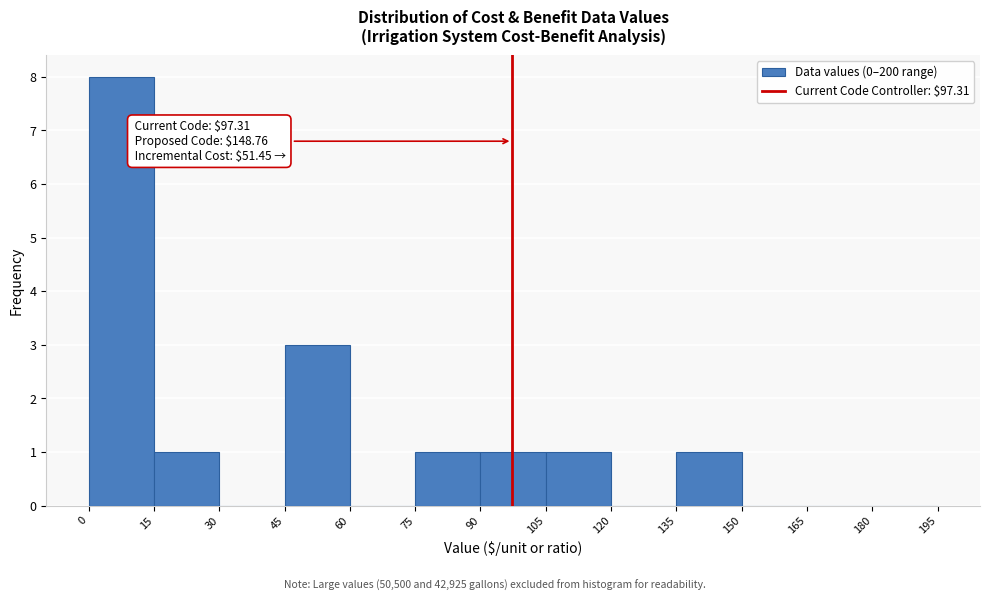

Over which range of the x-axis is the bar tallest?

0 to 15